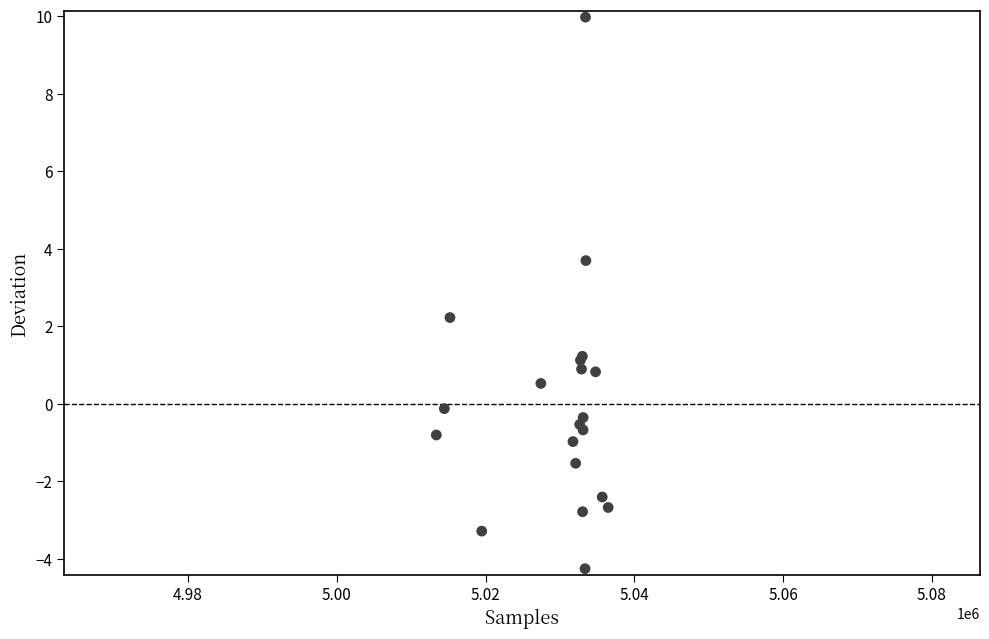

What Y value in the scatter plot is closest to 2?

2.2